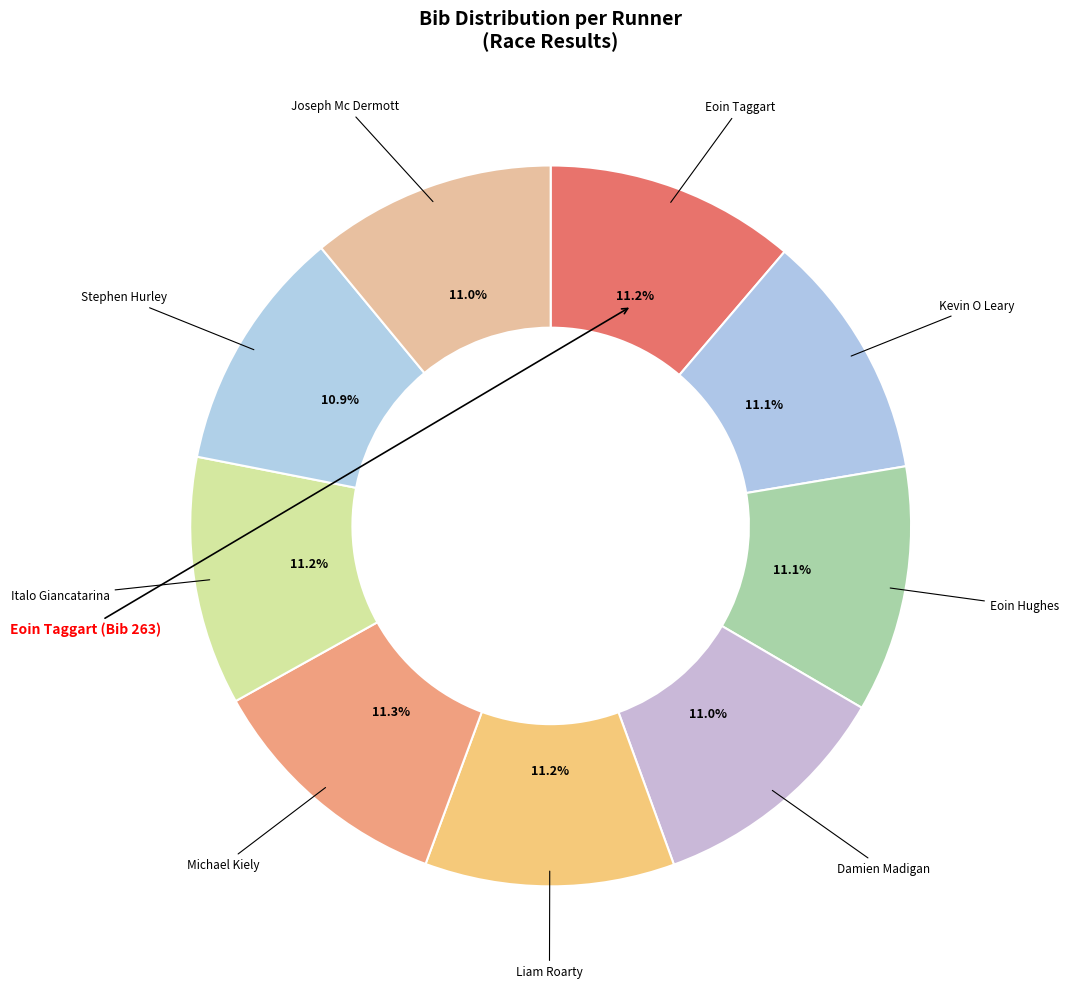

Which category has the biggest portion of the pie?

Michael Kiely